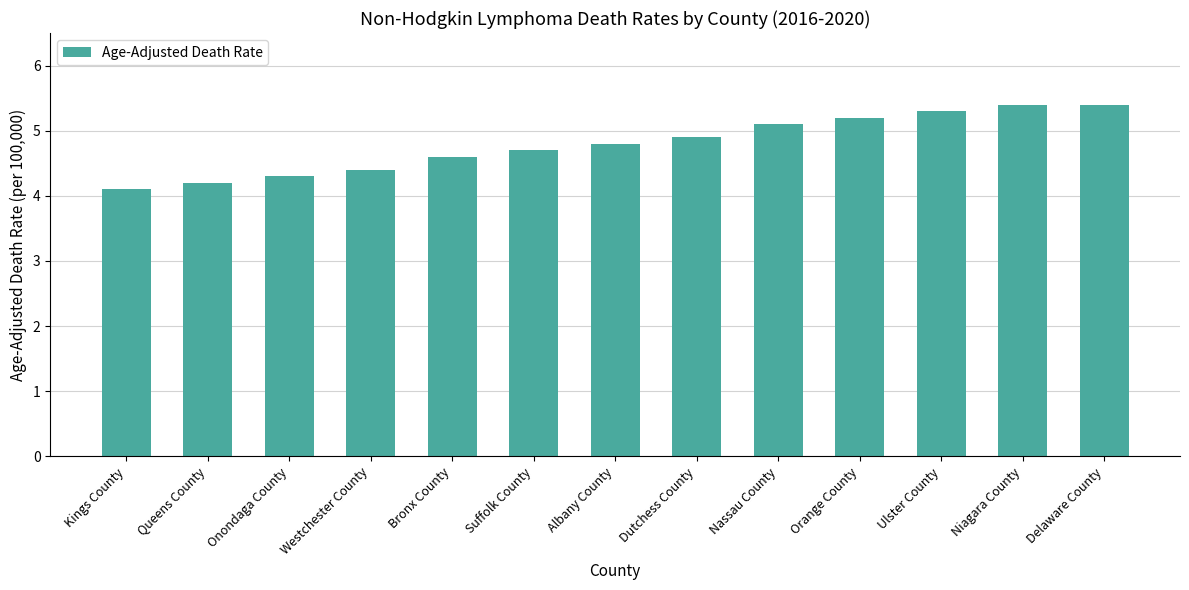

Is it true that the value at Albany County is 3.2?

False